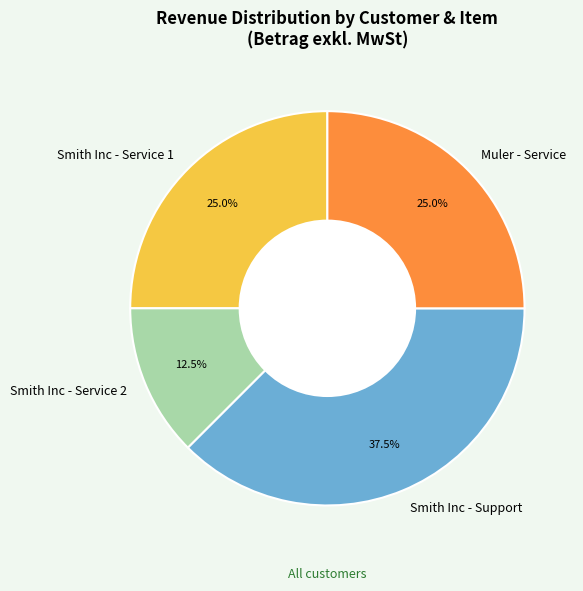

What percentage do Smith Inc - Support and Smith Inc - Service 2 together represent?

50.0%